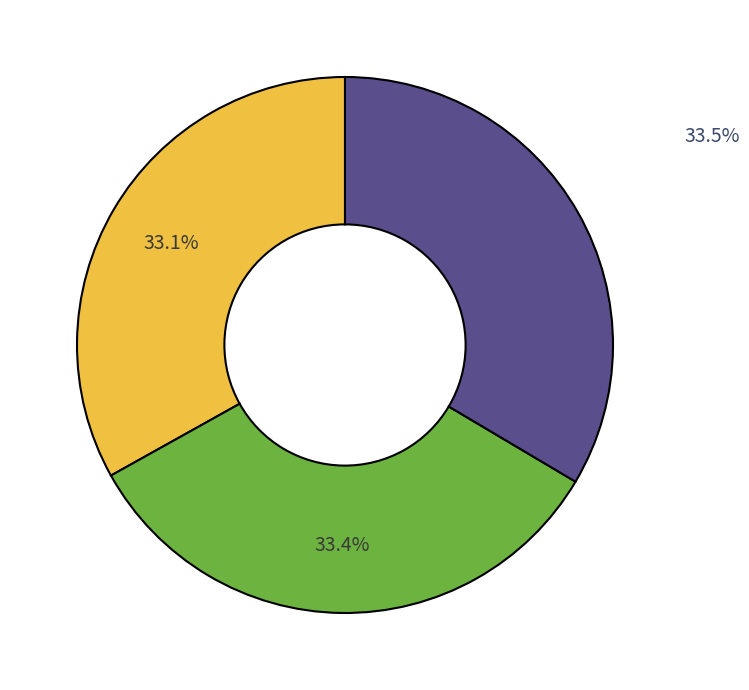

Is there any slice that represents more than half of the pie?

No